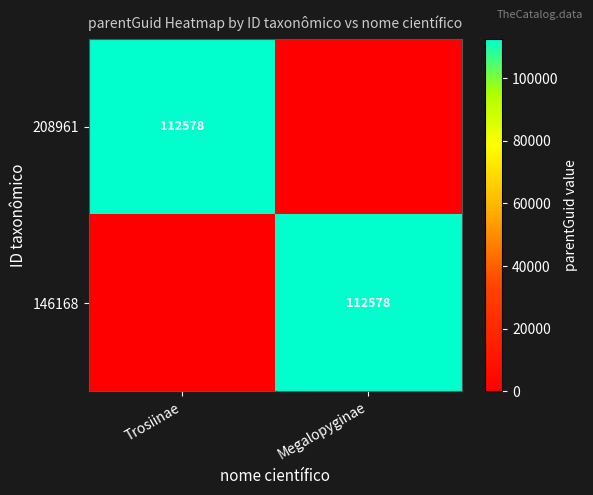

At which category is the sum across all series the highest?

Trosiinae